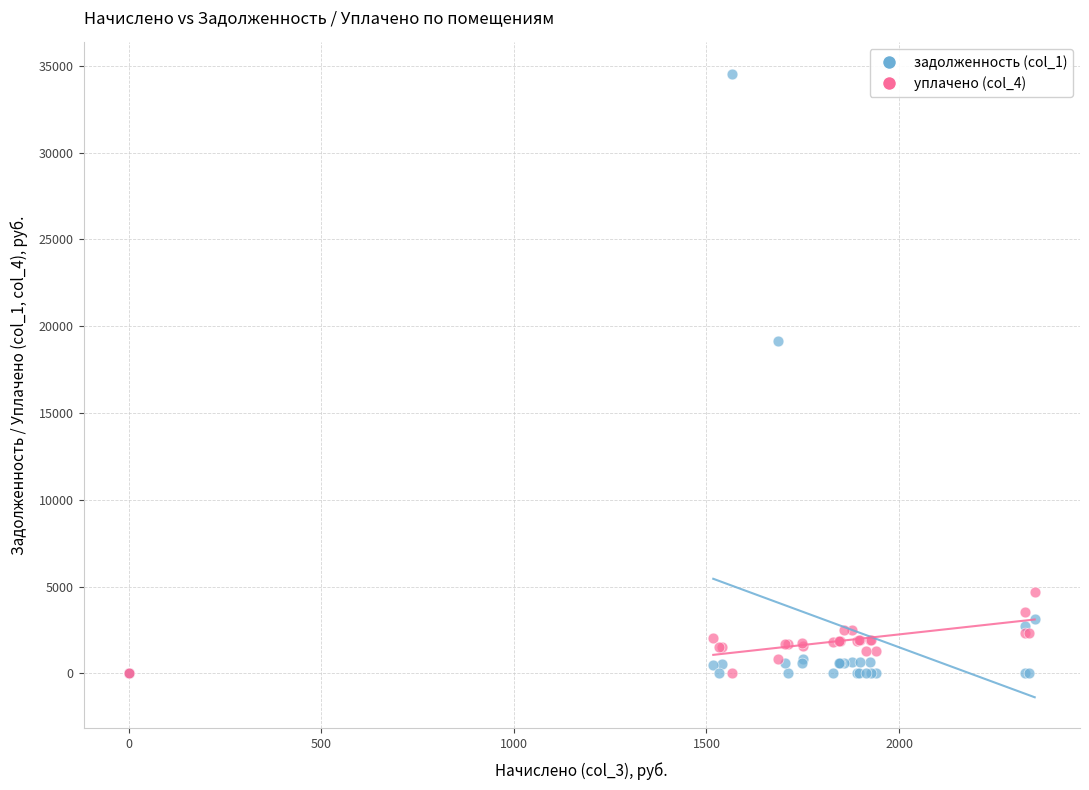

Across all series, what Y value is closest to 17278?

19131.9